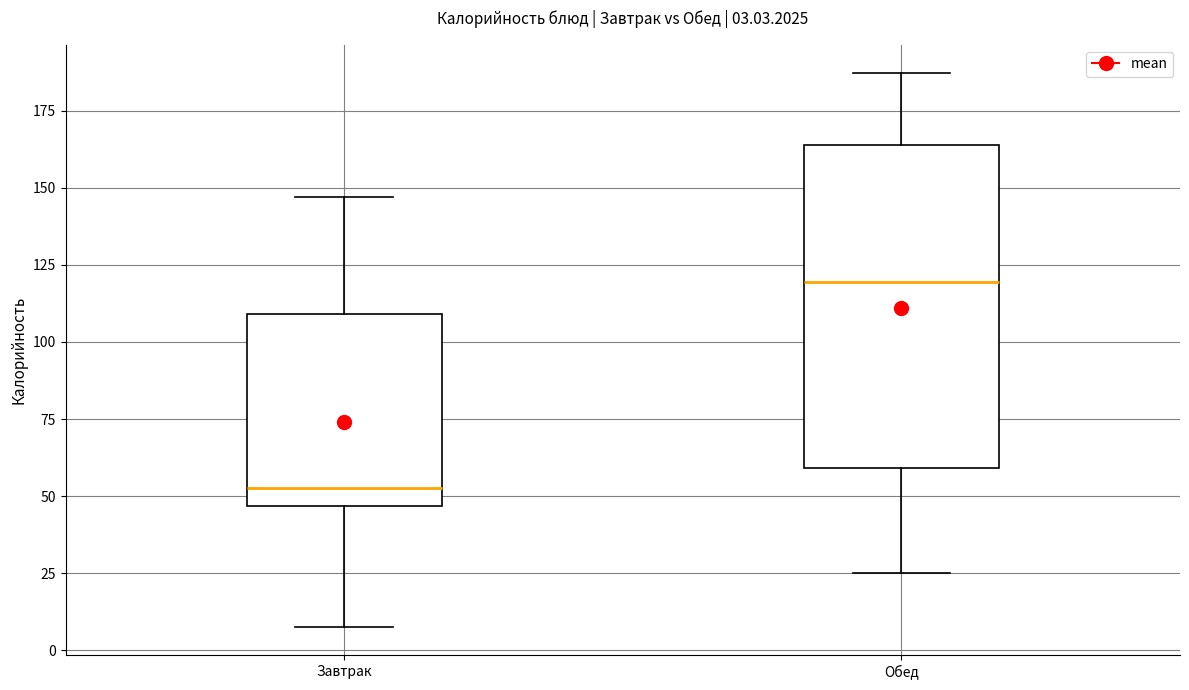

Which box is the tallest, from its lower edge to its upper edge?

Обед